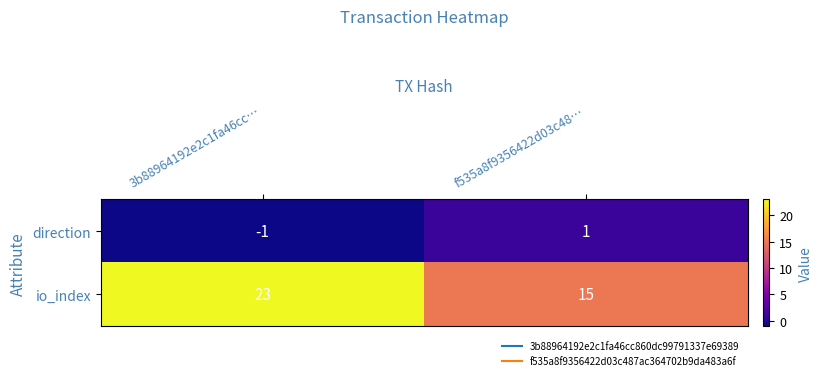

Which category has the highest value across all series?

3b88964192e2c1fa46cc…